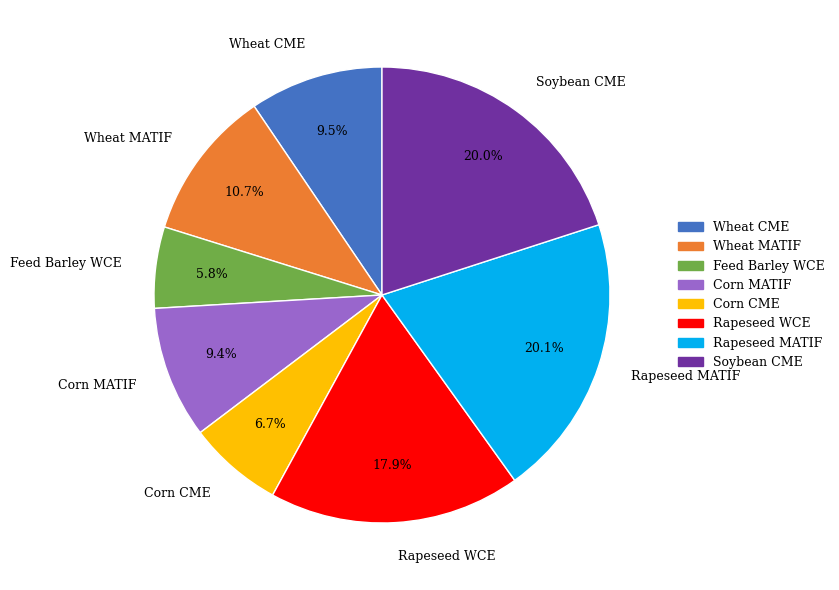

Do Soybean CME and Corn MATIF together represent more than half of the pie?

No